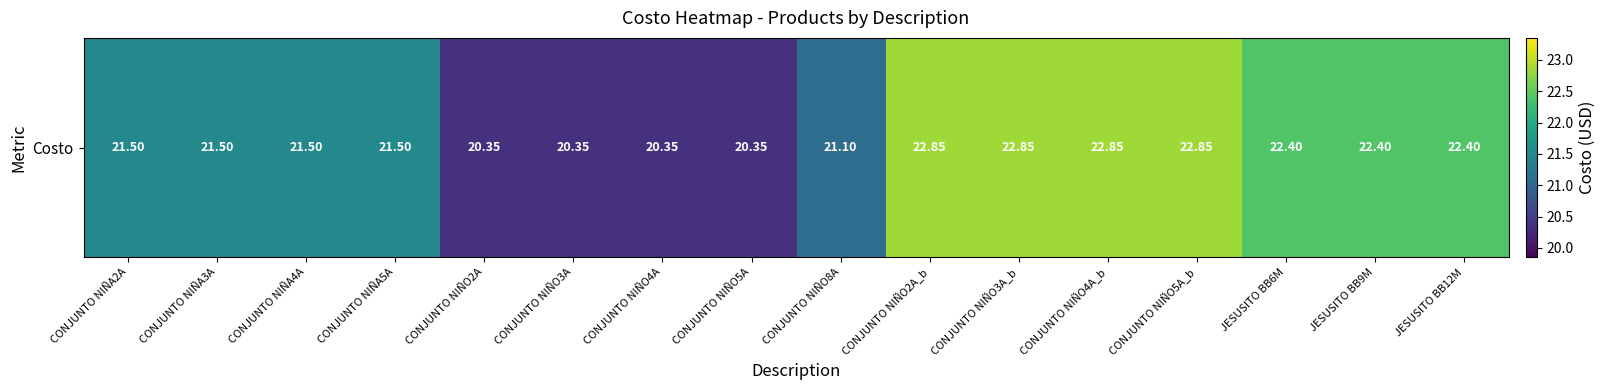

At which label does the data first exceed 21?

CONJUNTO NIÑA2A